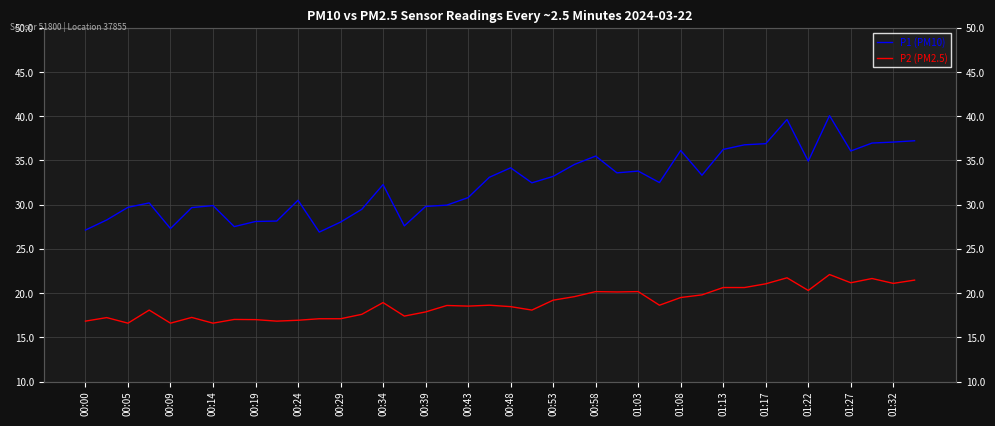

Which series changed the most between 01:17 and 31?

P1 (PM10)